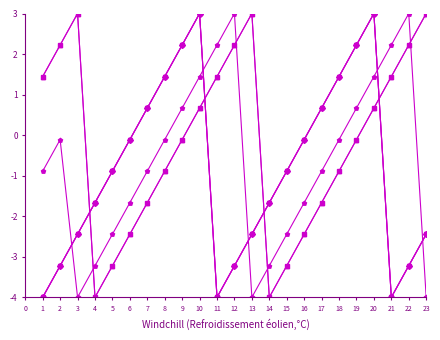

Is this an area chart (filled region under the line)?

No